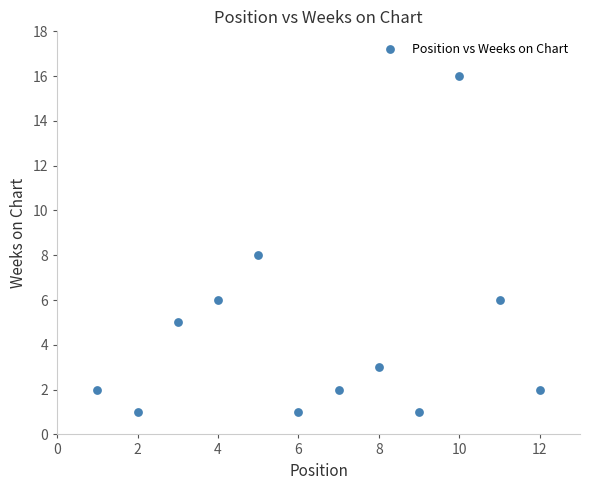

What is the average X value?

6